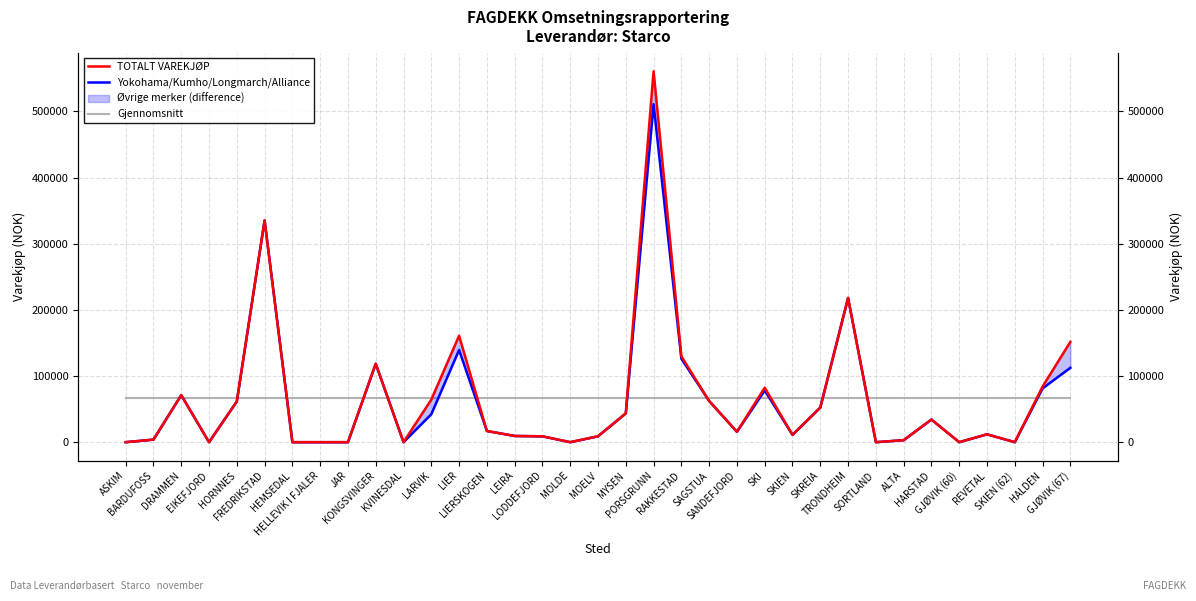

True or false: TOTALT VAREKJØP and Yokohama/Kumho/Longmarch/Alliance intersect in this chart.

False